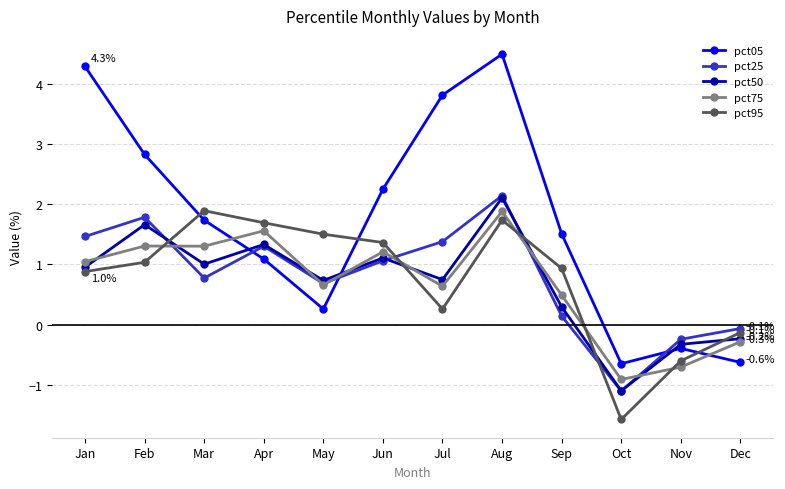

Where is the first local minimum for pct50?

Mar